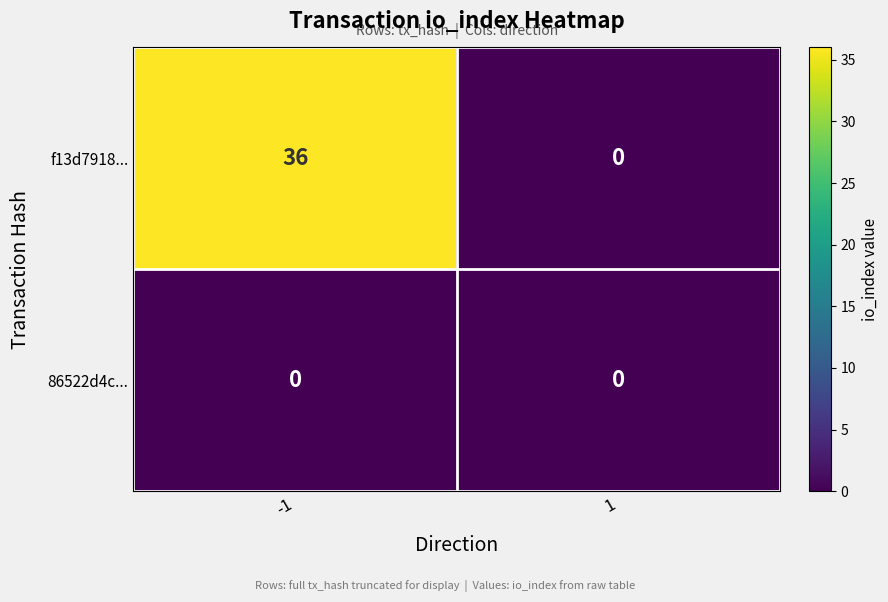

Reading left to right, extract all data points from this chart.

f13d7918...: -1=36	1=0
86522d4c...: -1=0	1=0